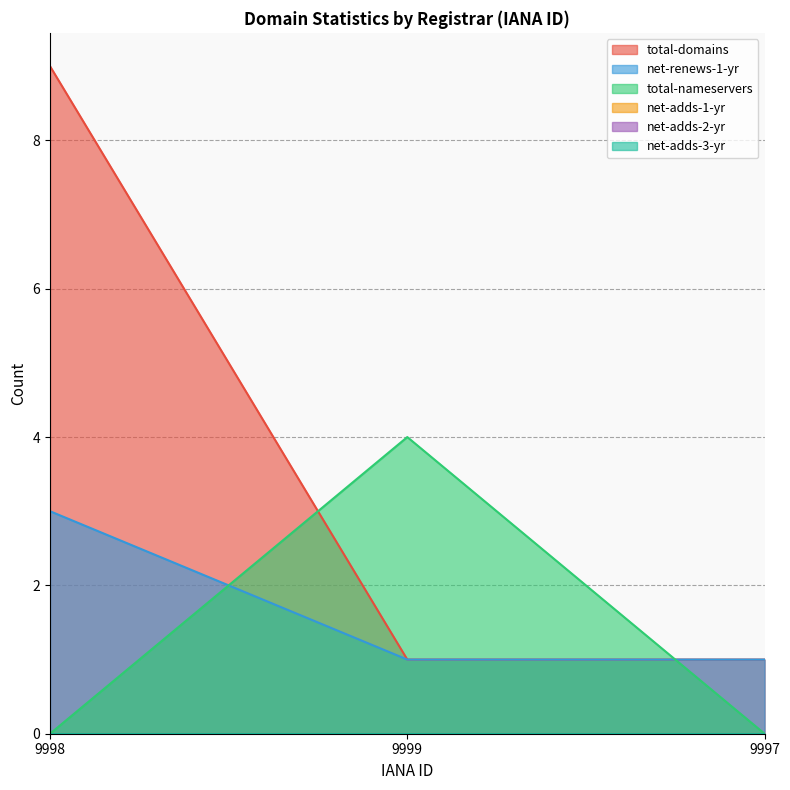

At which label is total-domains closest to 5?

9998